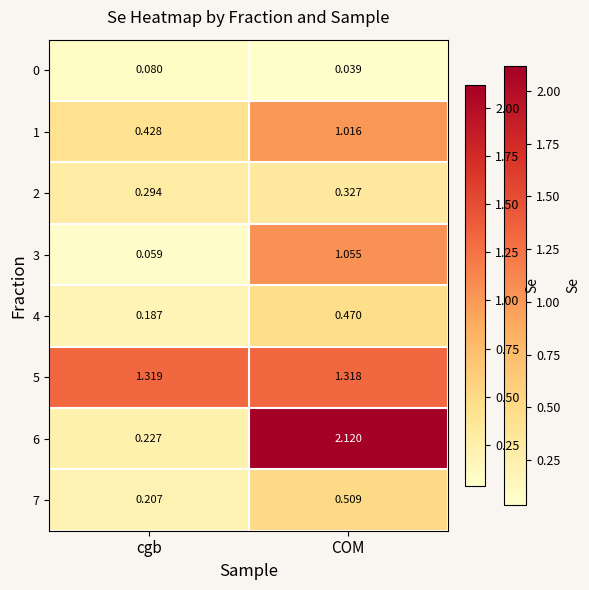

Which series has the widest spread of values?

6